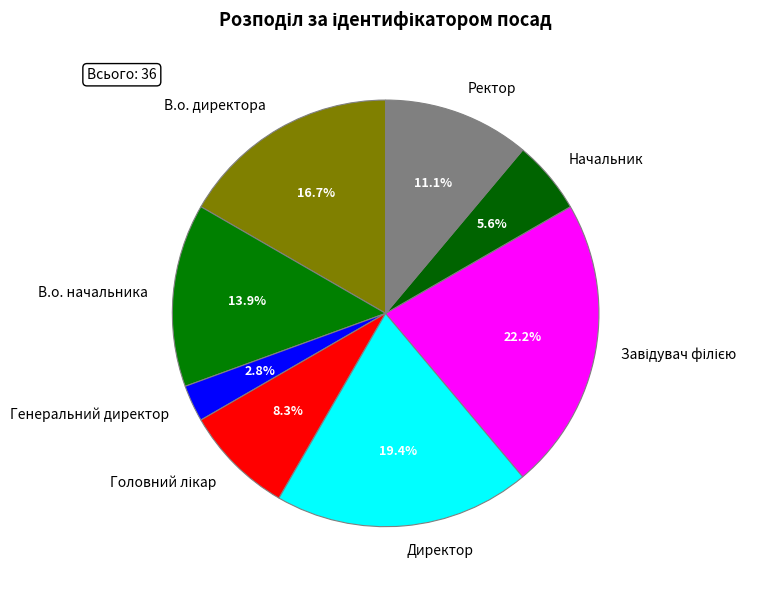

Which has a higher value, Директор or Генеральний директор?

Директор